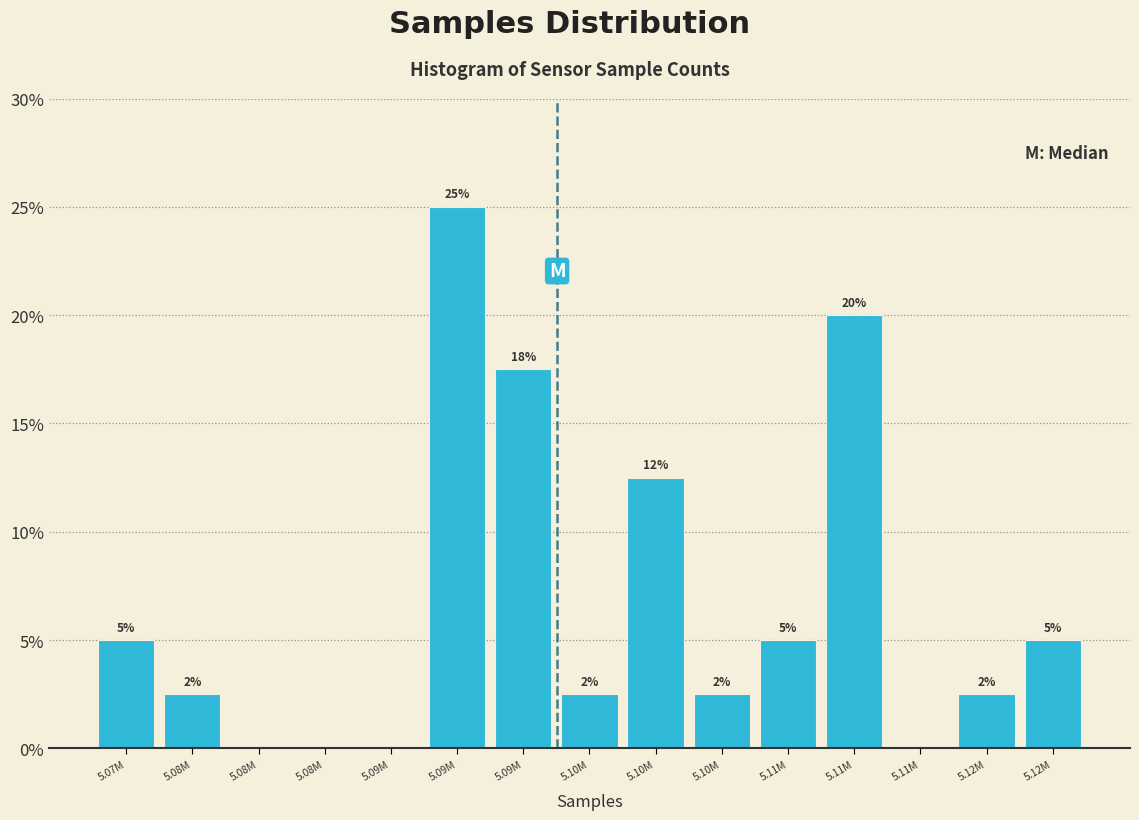

Are the bars horizontal?

No